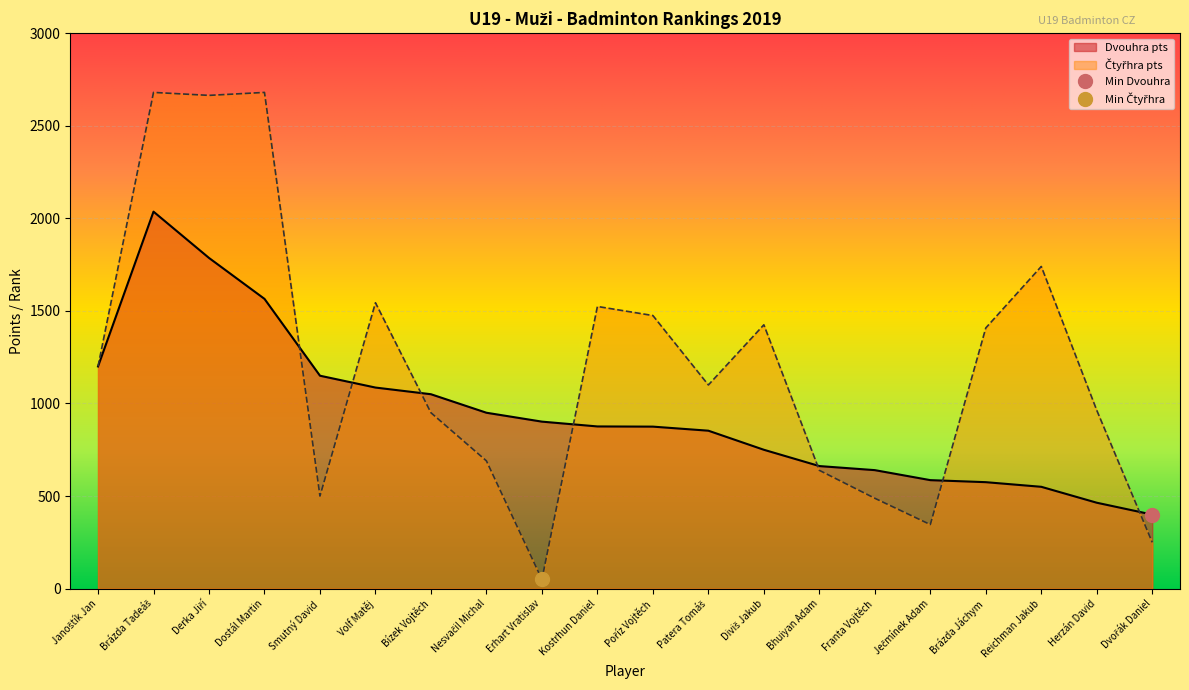

What is the difference between the Čtyřhra pts values at Ječmínek Adam and Nesvačil Michal?

344